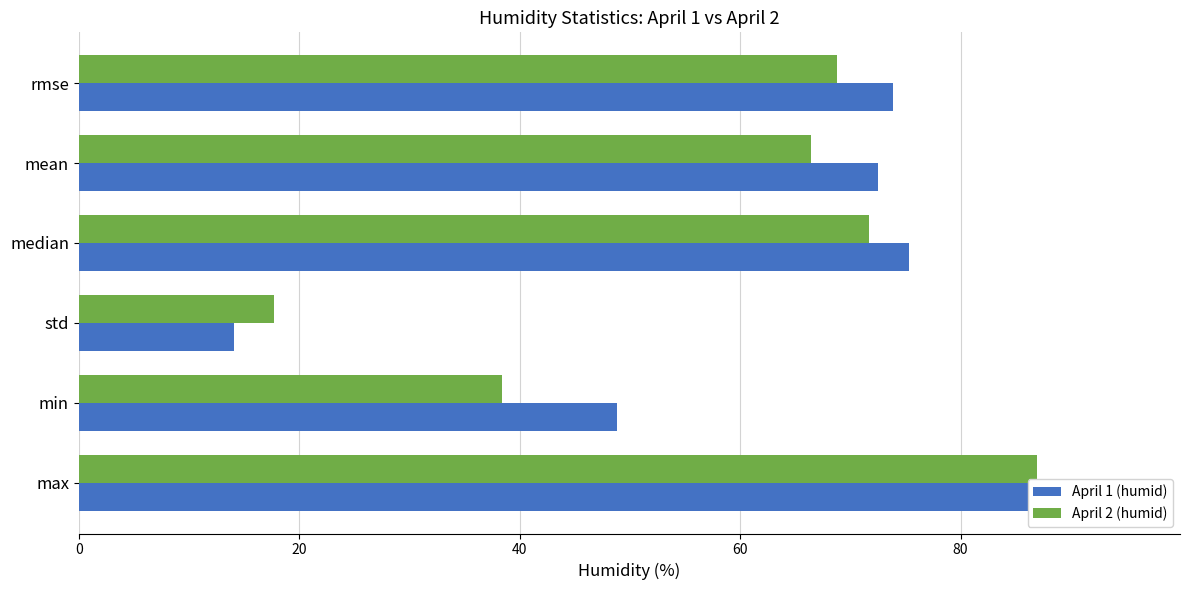

Reading left to right, transcribe all the data shown in this chart.

April 1 (humid): 89.2	48.8	14.1	75.3	72.5	73.8
April 2 (humid): 86.9	38.4	17.7	71.7	66.5	68.8